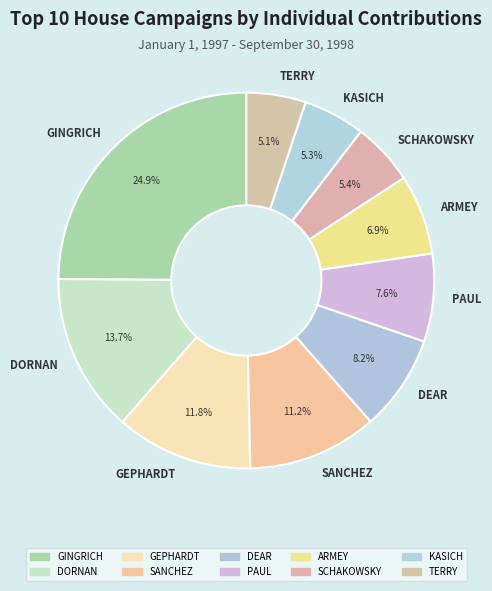

What percentage is the SANCHEZ slice, to the nearest percent?

11%